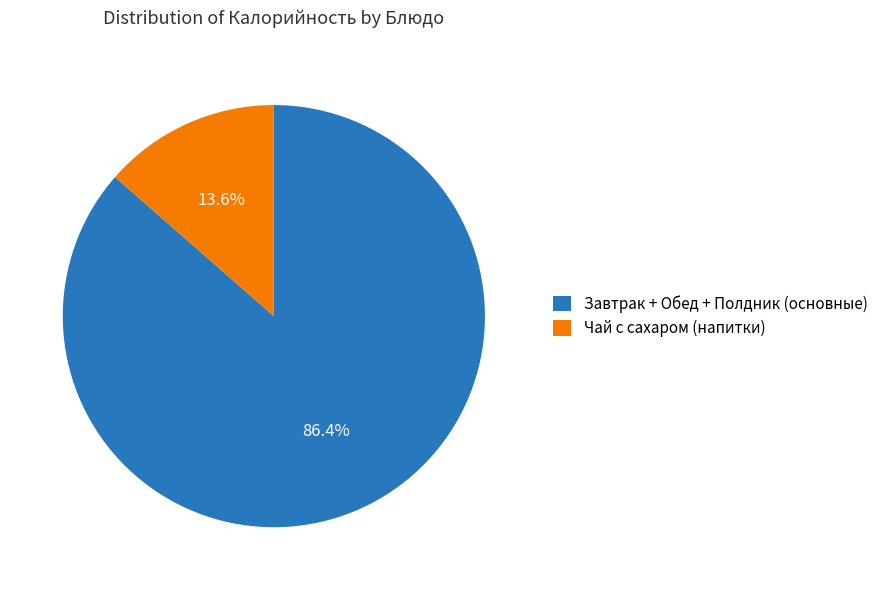

Which slice is the largest?

Завтрак + Обед + Полдник (основные)